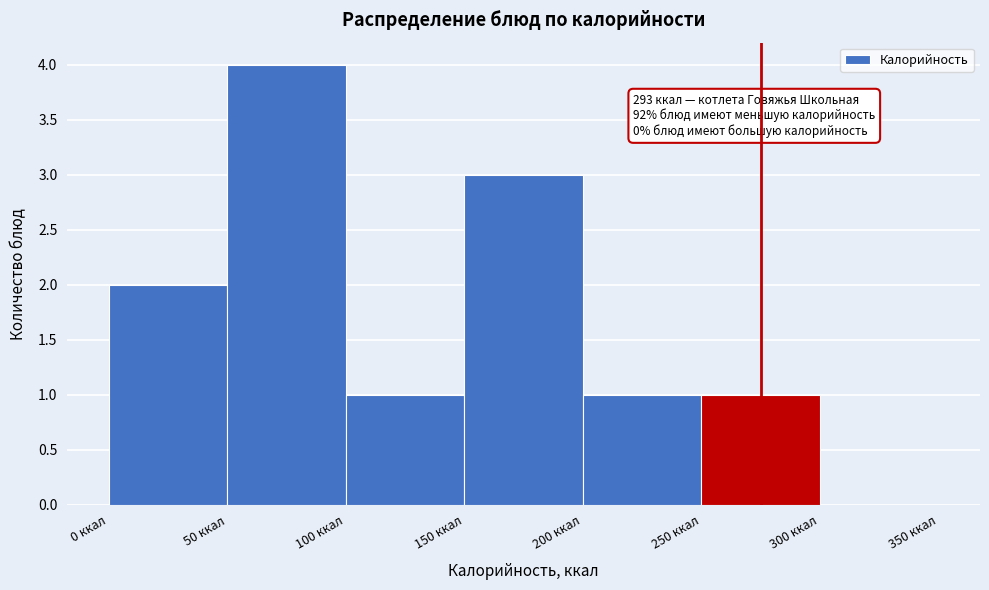

Which range on the x-axis has the tallest bar?

50 to 100